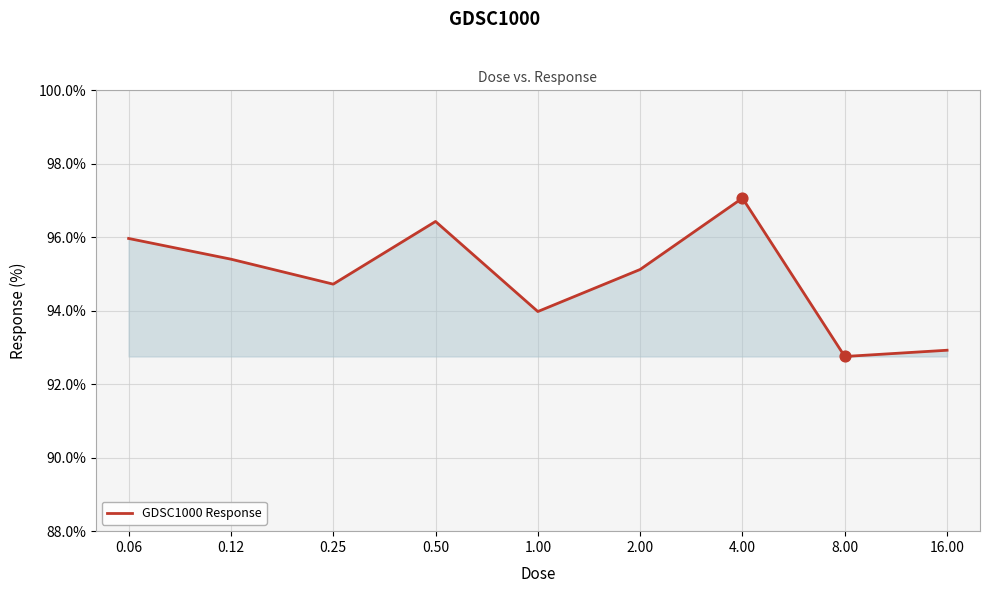

What is the greatest value displayed?

97.1